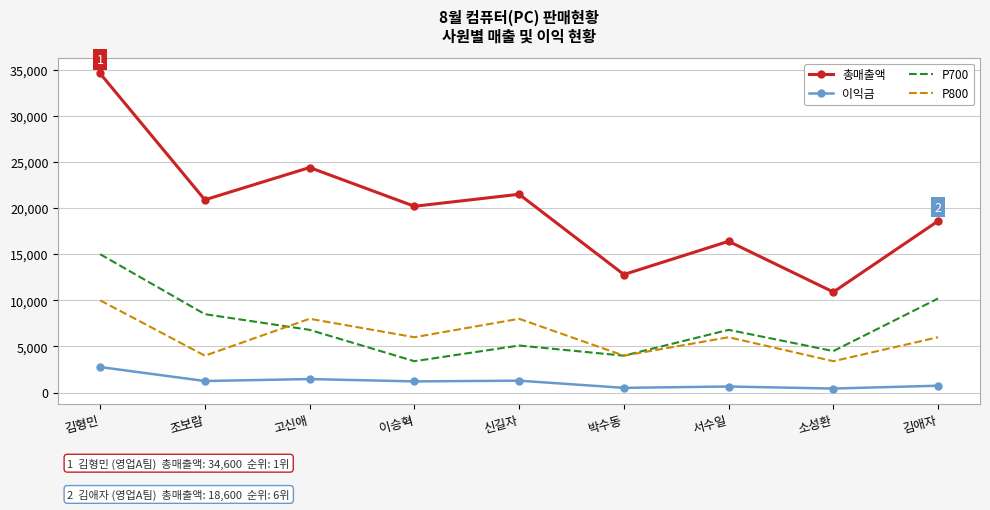

Rank the series at 김형민 from highest to lowest value.

총매출액, P700, P800, 이익금